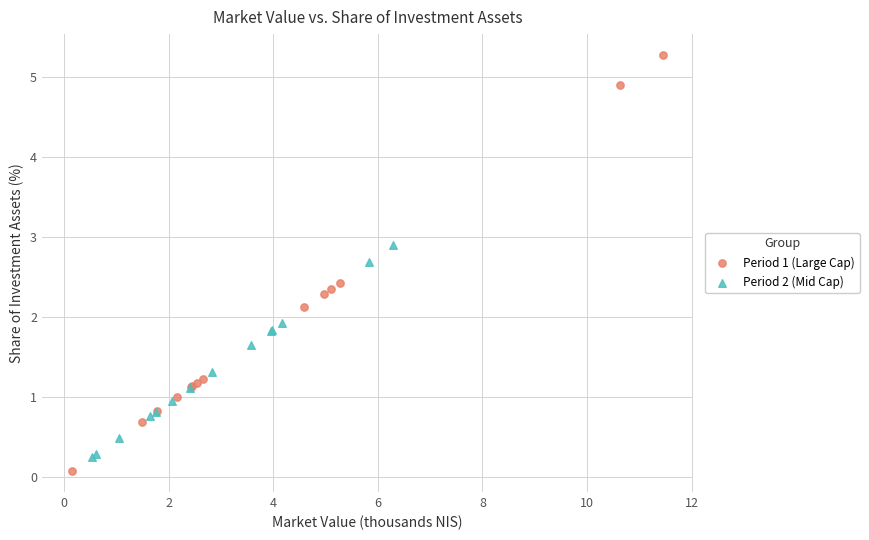

Which series reaches the maximum Y coordinate?

Period 1 (Large Cap)